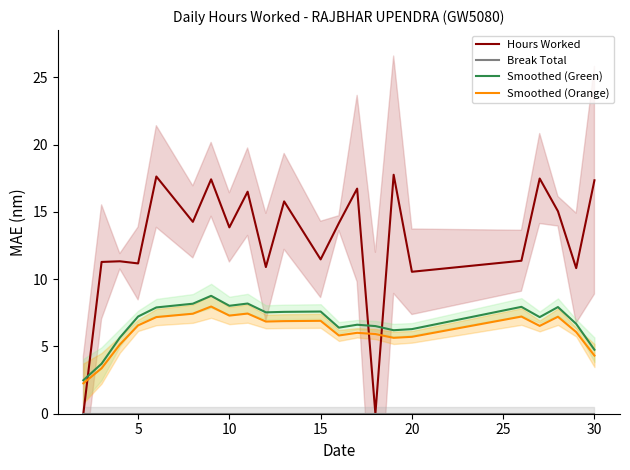

True or false: Smoothed (Orange) and Hours Worked cross at least once.

True